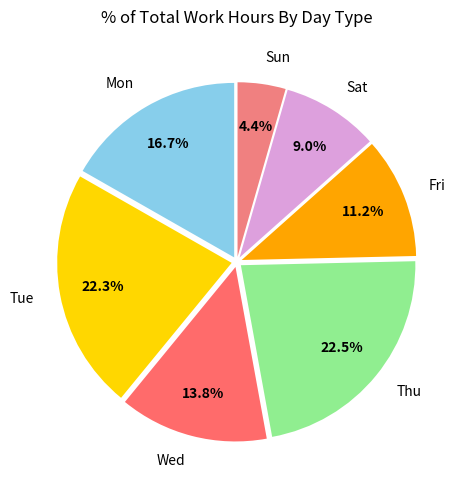

Which category has the smallest portion of the pie?

Sun